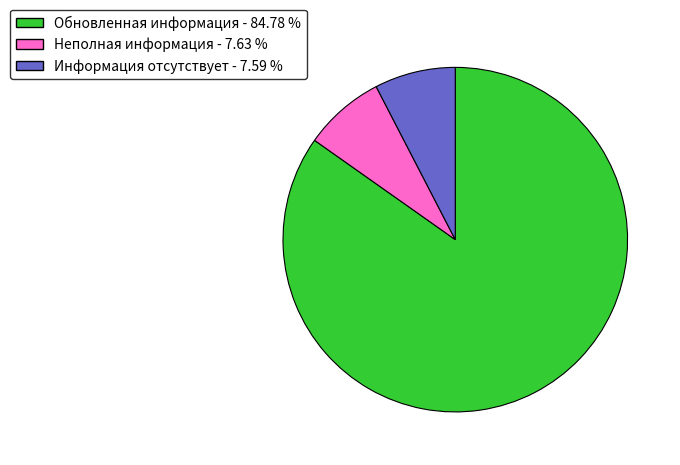

Combined, do Неполная информация - 7.63 % and Обновленная информация - 84.78 % account for over 50%?

Yes